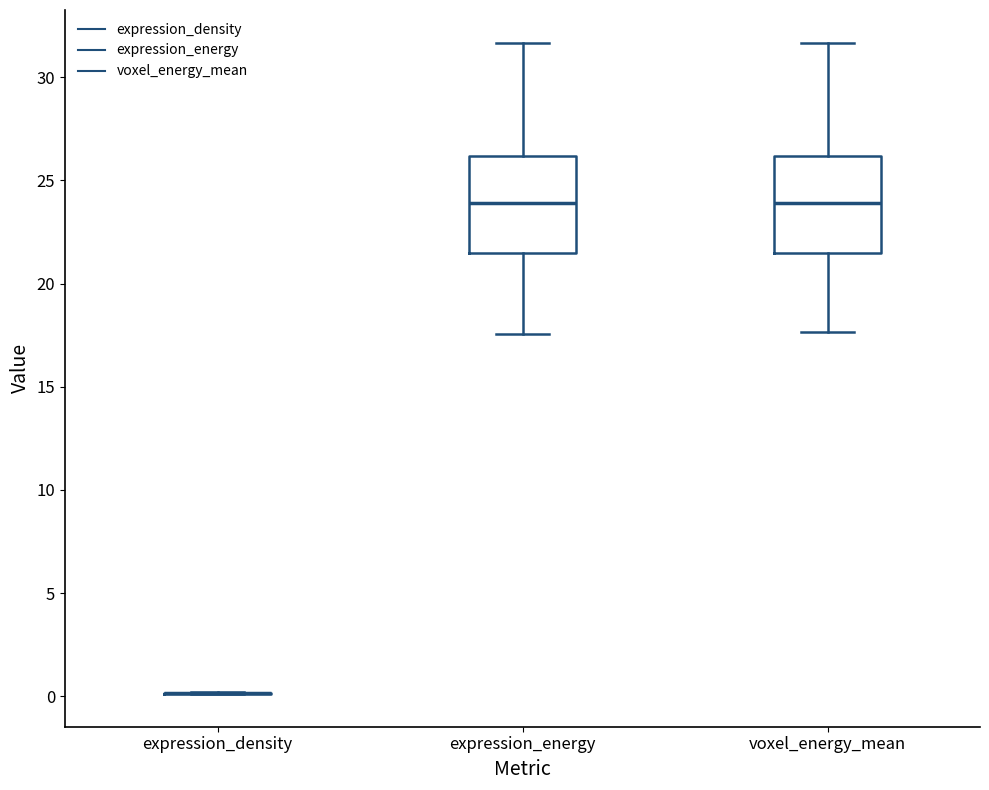

Reading left to right, transcribe this box plot: for each box, give where its median line is, the range the box spans, and where its two whiskers end, as read against the y-axis. The values are not printed on the chart, so give them approximately, as read against the axis.

expression_density: box collapsed to a line at 0.0, whiskers 0.0 to 0.0
expression_energy: median 24.0, box 21.5 to 26.0, whiskers 17.5 to 31.5
voxel_energy_mean: median 24.0, box 21.5 to 26.0, whiskers 17.5 to 31.5